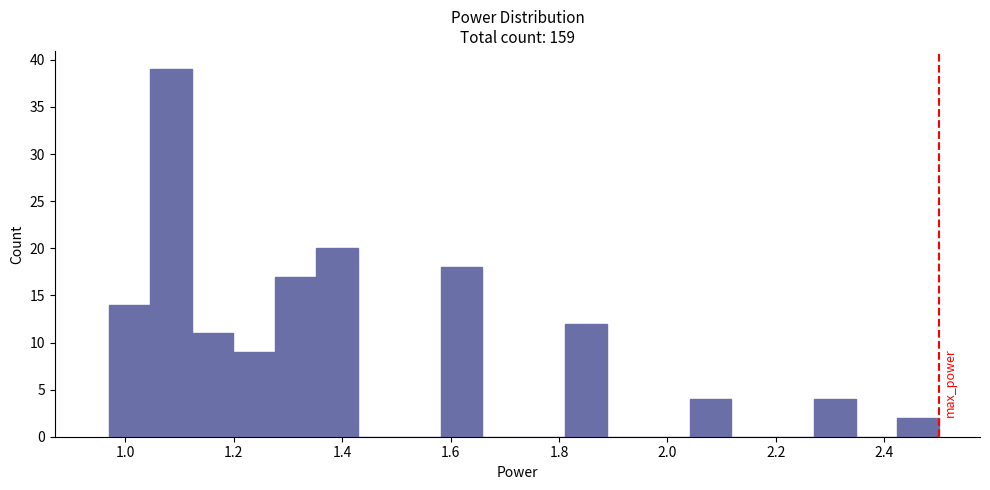

Around what value on the x-axis is the tallest bar? Give the approximate position of its centre, as read against the axis.

1.08